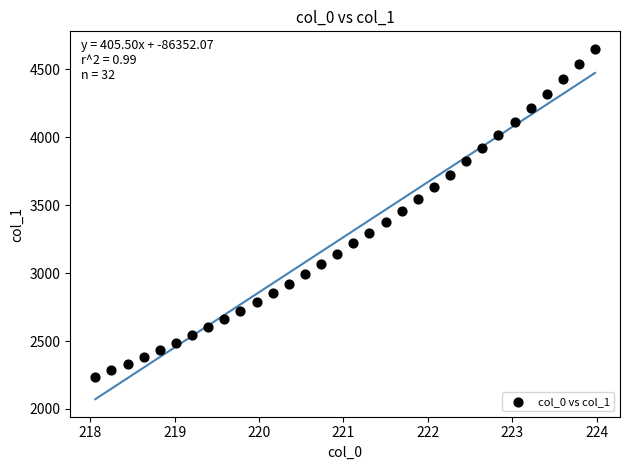

What is the range of Y values (max minus min)?

2411.7